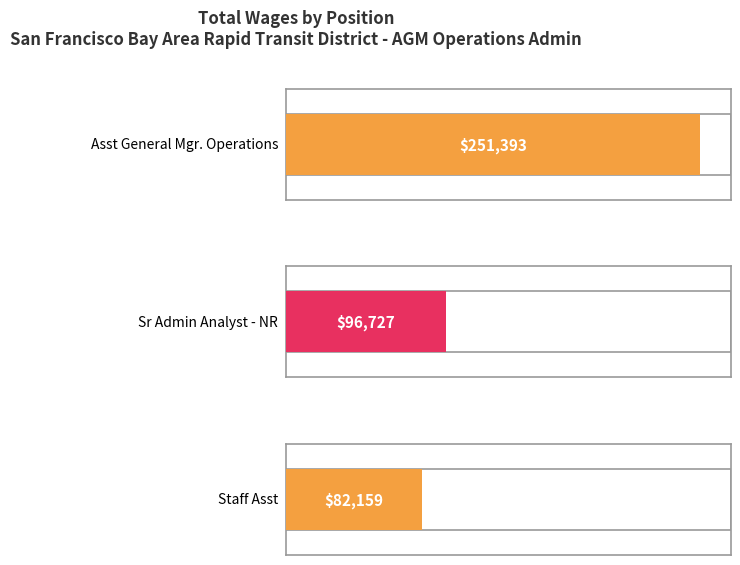

Reading right to left, what are all the values shown in this chart?

Staff Asst=82159	Sr Admin Analyst - NR=96727	Asst General Mgr. Operations=251393